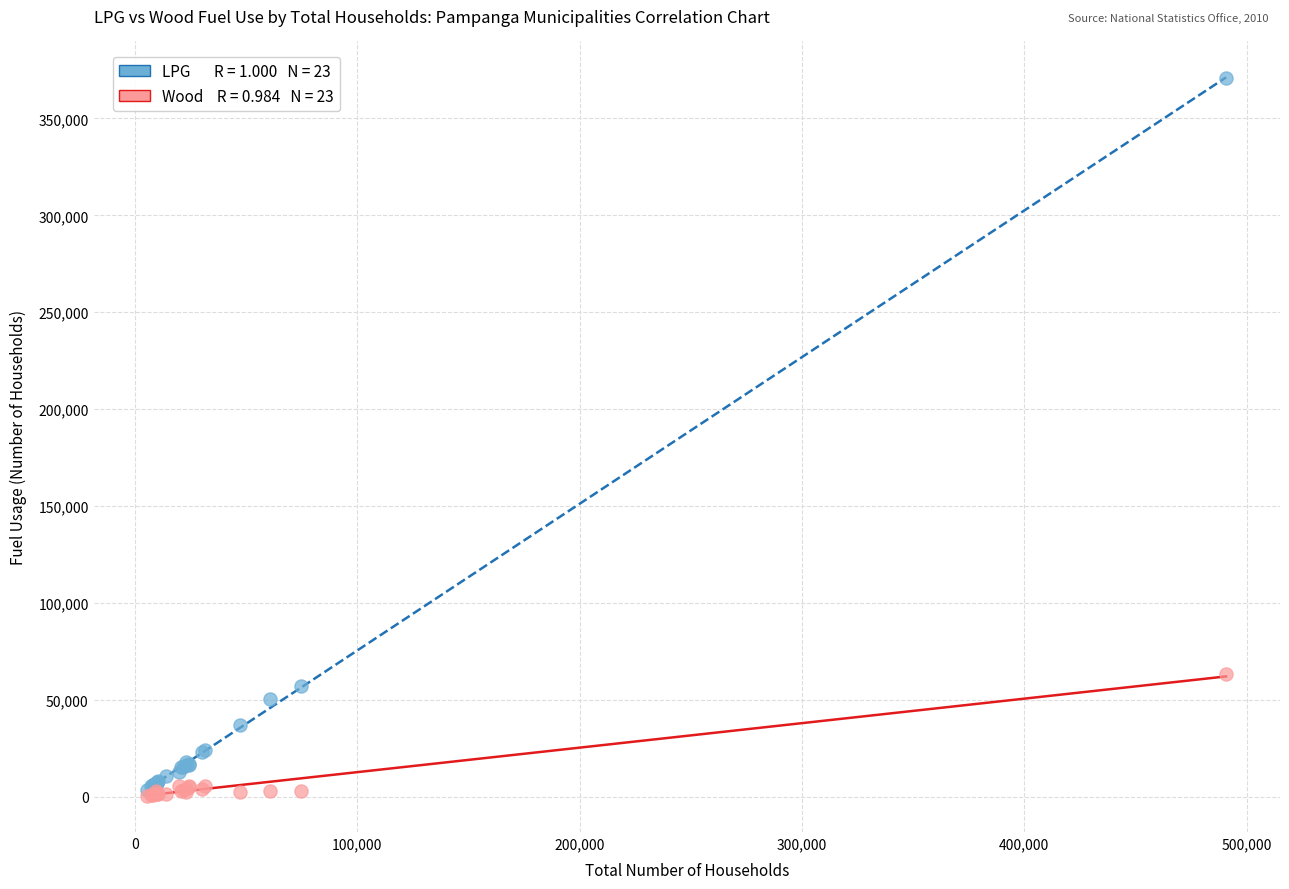

Across all series, what Y value is closest to 185500?

63494